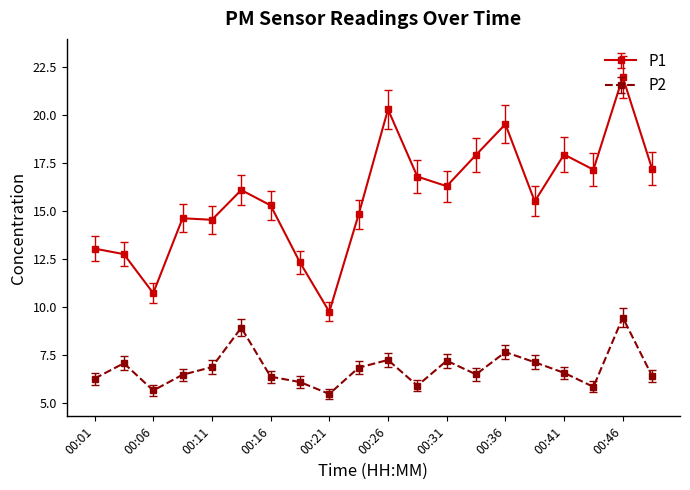

What is the difference between the maximum and minimum values in the P2 series?

4.0